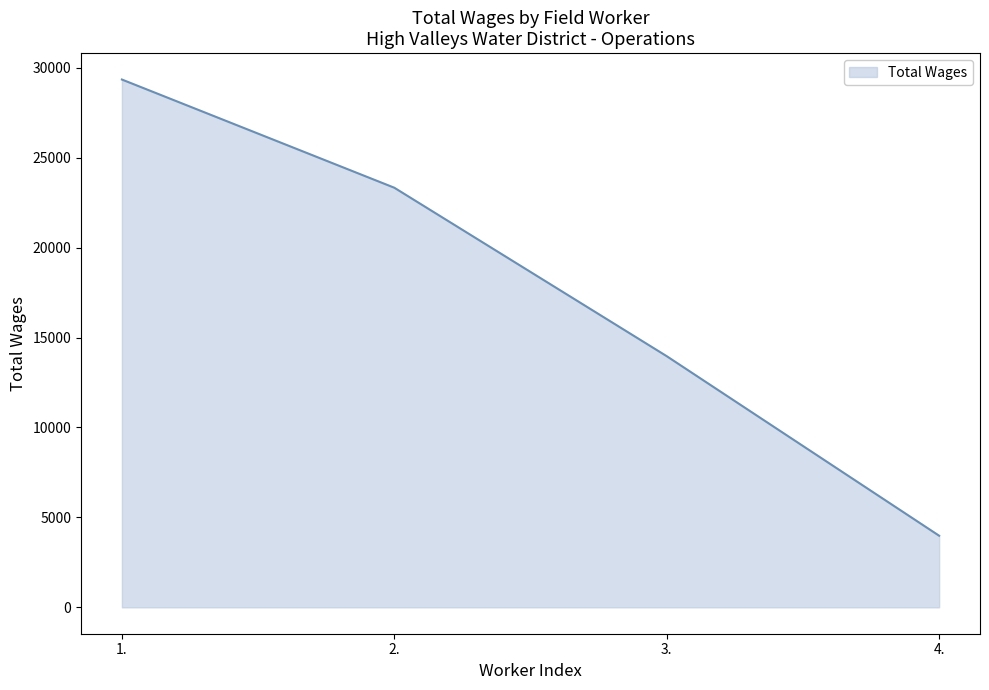

Between 4. and 1., which is larger?

1.